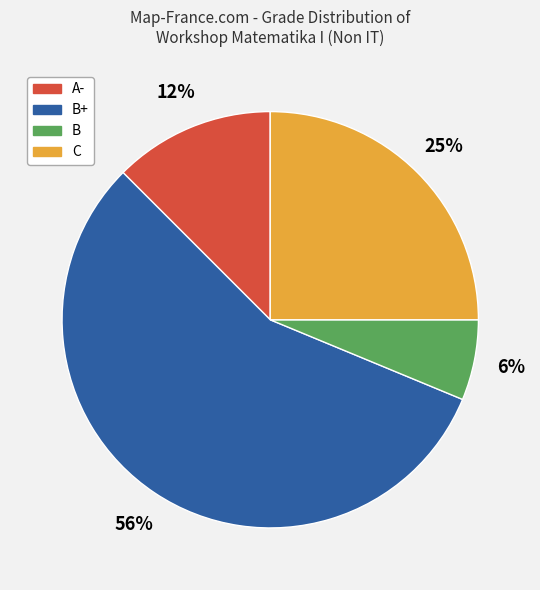

To the nearest percent, what is the average slice percentage?

25%